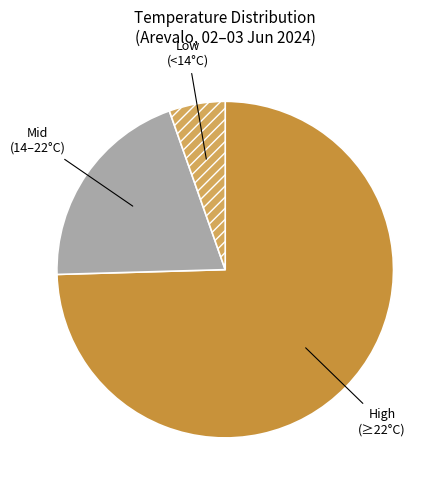

Which slice is the smallest?

Low (<14°C)